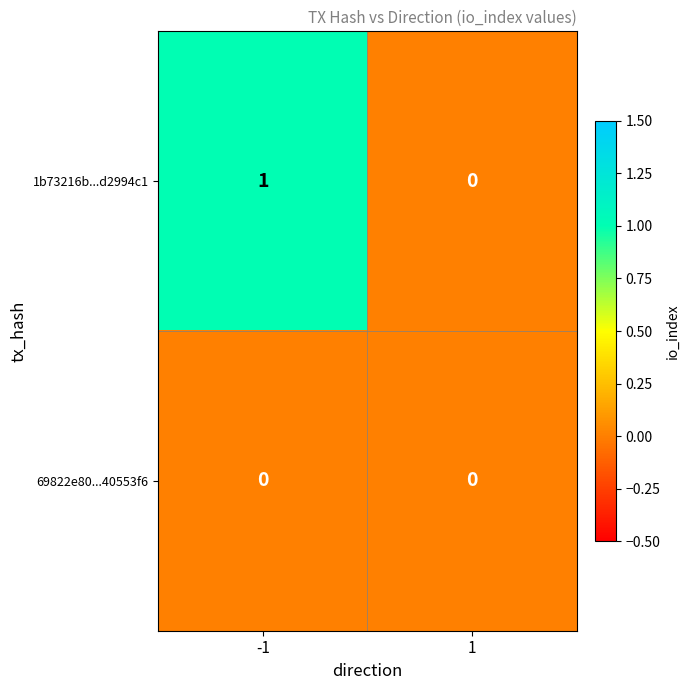

Which series changed the most between -1 and 1?

1b73216b...d2994c1